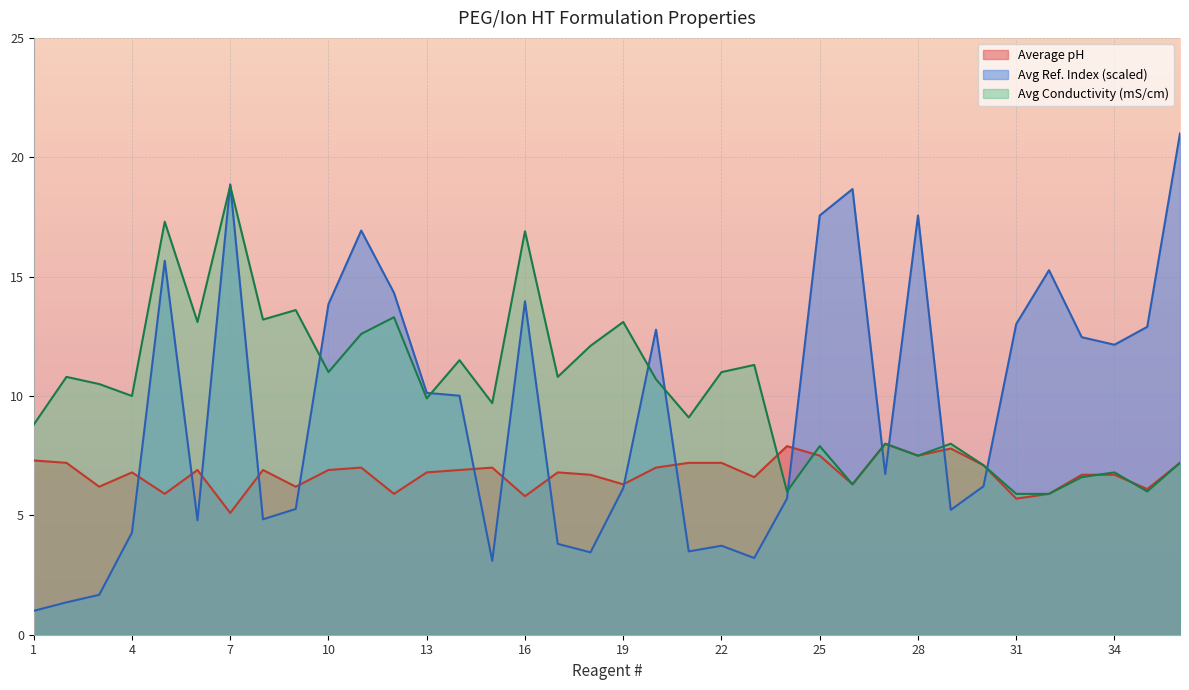

After their last crossing, which series has the higher values: Average Conductivity or Average Ref. Index?

Average Ref. Index